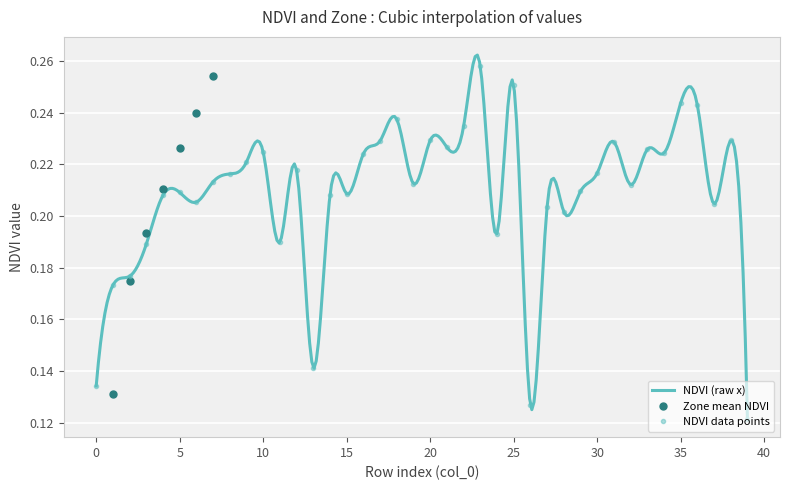

What is the label of the 21st point from the right?

19